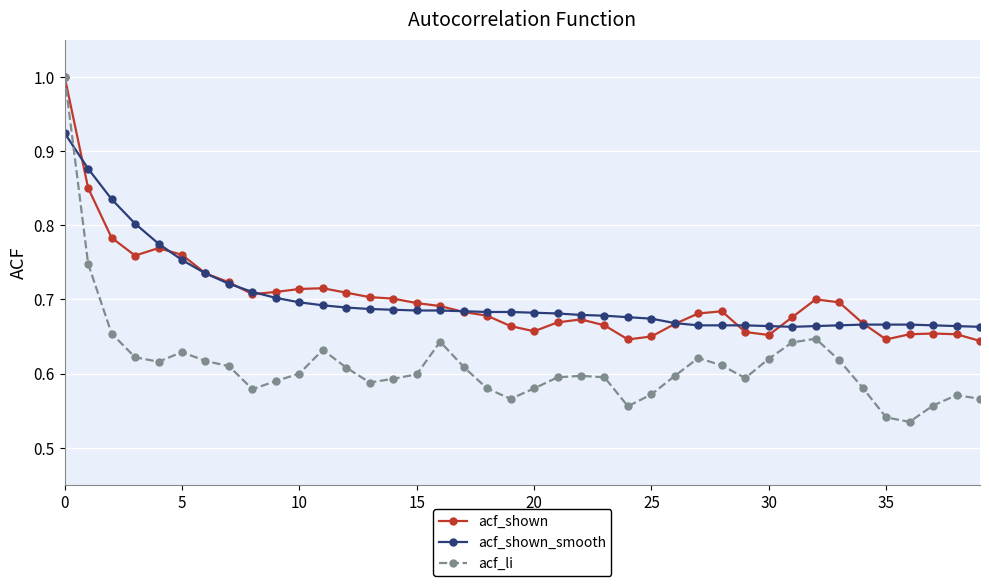

What is the greatest value displayed?

1.0